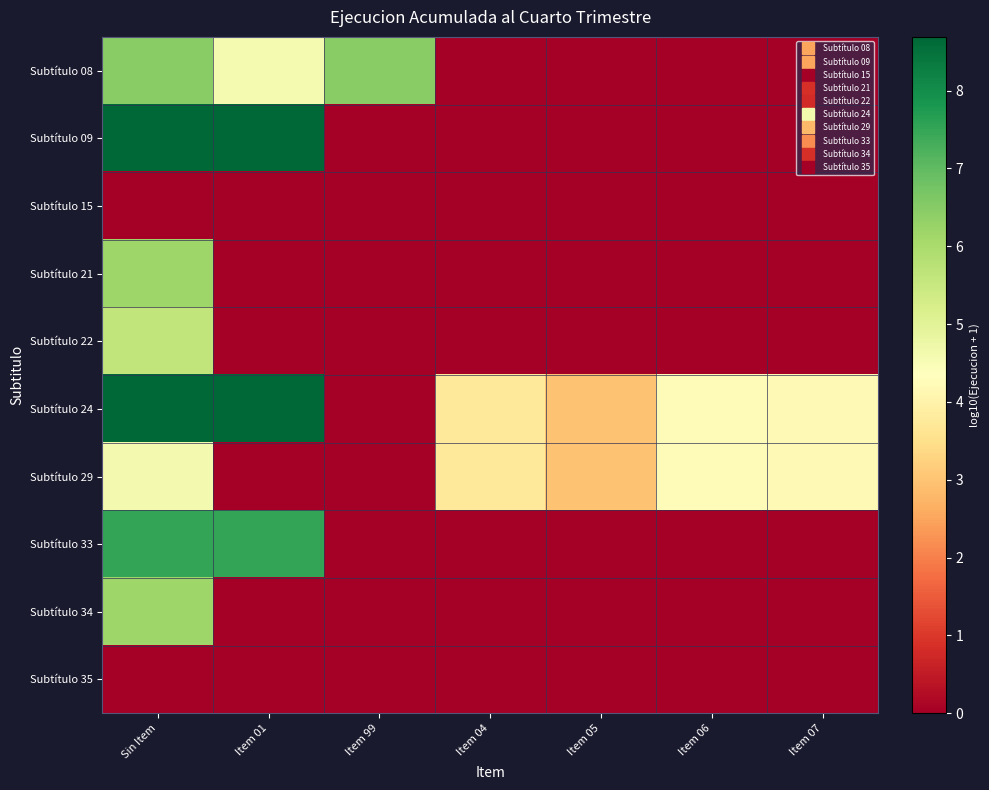

Reading left to right, what are all the values shown in this chart?

Subtítulo 08: Sin Item=6.5	Item 01=4.6	Item 99=6.5	Item 04=0.0	Item 05=0.0	Item 06=0.0	Item 07=0.0
Subtítulo 09: Sin Item=8.7	Item 01=8.7	Item 99=0.0	Item 04=0.0	Item 05=0.0	Item 06=0.0	Item 07=0.0
Subtítulo 15: Sin Item=0.0	Item 01=0.0	Item 99=0.0	Item 04=0.0	Item 05=0.0	Item 06=0.0	Item 07=0.0
Subtítulo 21: Sin Item=6.2	Item 01=0.0	Item 99=0.0	Item 04=0.0	Item 05=0.0	Item 06=0.0	Item 07=0.0
Subtítulo 22: Sin Item=5.6	Item 01=0.0	Item 99=0.0	Item 04=0.0	Item 05=0.0	Item 06=0.0	Item 07=0.0
Subtítulo 24: Sin Item=8.7	Item 01=8.7	Item 99=0.0	Item 04=3.7	Item 05=3.0	Item 06=4.2	Item 07=4.2
Subtítulo 29: Sin Item=4.6	Item 01=0.0	Item 99=0.0	Item 04=3.7	Item 05=3.0	Item 06=4.2	Item 07=4.2
Subtítulo 33: Sin Item=7.5	Item 01=7.5	Item 99=0.0	Item 04=0.0	Item 05=0.0	Item 06=0.0	Item 07=0.0
Subtítulo 34: Sin Item=6.1	Item 01=0.0	Item 99=0.0	Item 04=0.0	Item 05=0.0	Item 06=0.0	Item 07=0.0
Subtítulo 35: Sin Item=0.0	Item 01=0.0	Item 99=0.0	Item 04=0.0	Item 05=0.0	Item 06=0.0	Item 07=0.0